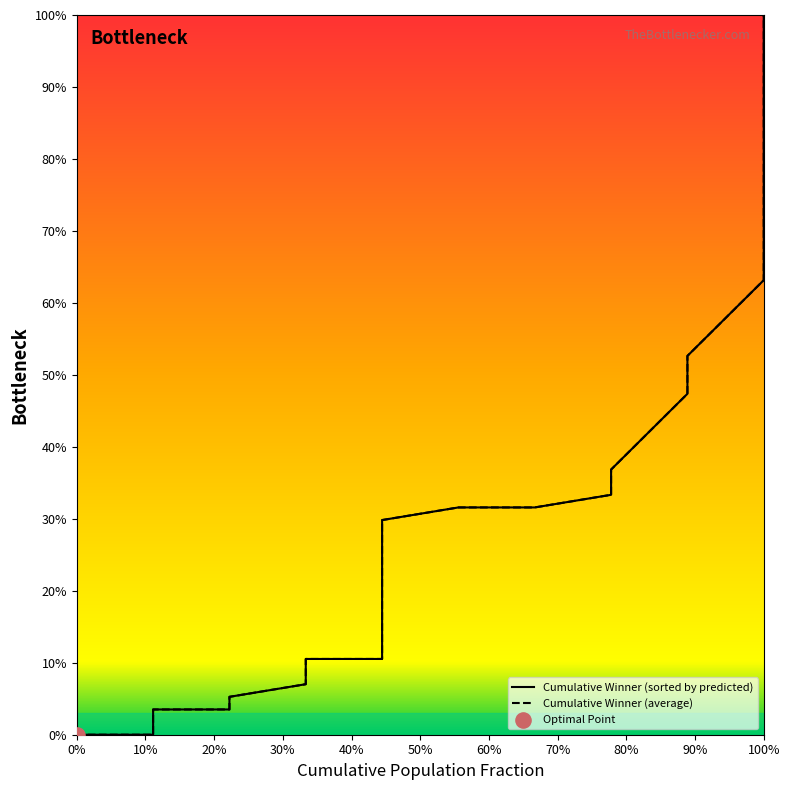

At how many categories does at least one series exceed 0?

36